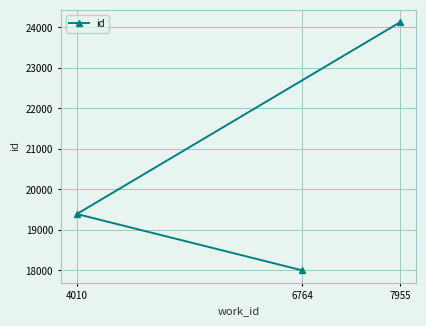

Which category has the lowest value across all series?

6764